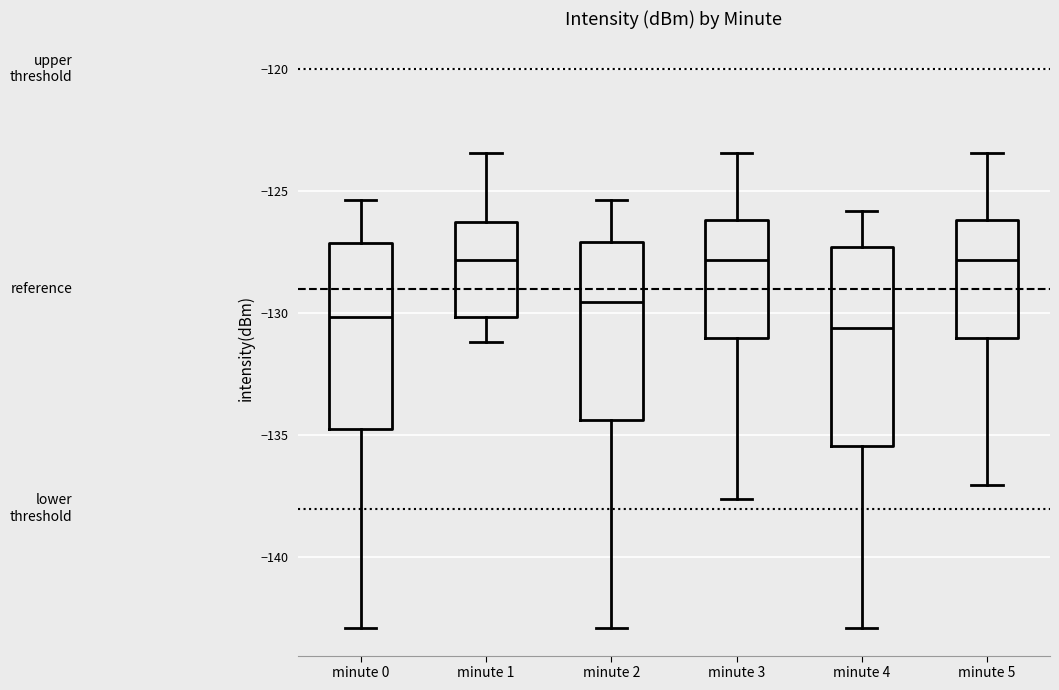

Reading left to right, transcribe this box plot: for each box, give where its median line is, the range the box spans, and where its two whiskers end, as read against the y-axis. The values are not printed on the chart, so give them approximately, as read against the axis.

minute 0: median -130.0, box -134.5 to -127.0, whiskers -143.0 to -125.5
minute 1: median -128.0, box -130.0 to -126.5, whiskers -131.0 to -123.5
minute 2: median -129.5, box -134.5 to -127.0, whiskers -143.0 to -125.5
minute 3: median -128.0, box -131.0 to -126.0, whiskers -137.5 to -123.5
minute 4: median -130.5, box -135.5 to -127.5, whiskers -143.0 to -126.0
minute 5: median -128.0, box -131.0 to -126.0, whiskers -137.0 to -123.5